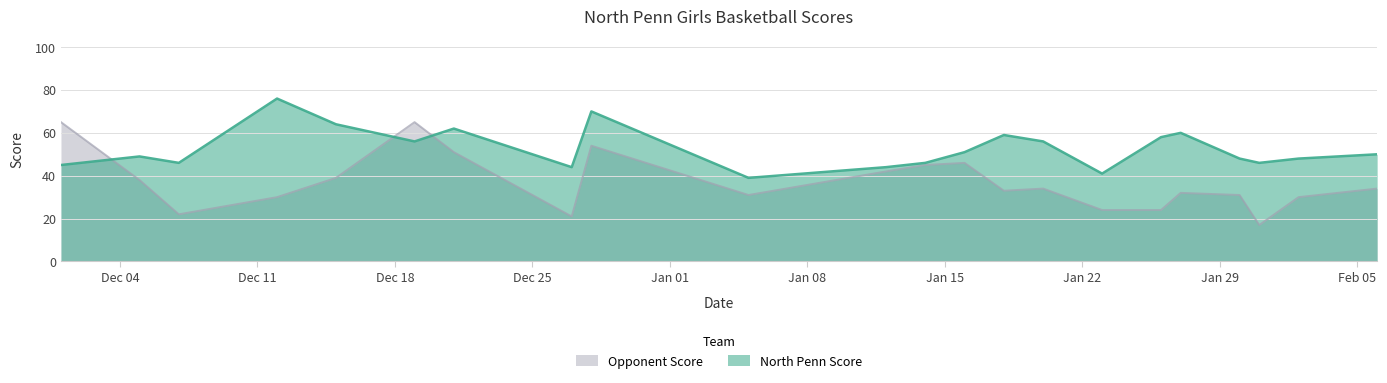

Does the chart display data point markers on the line(s)?

No